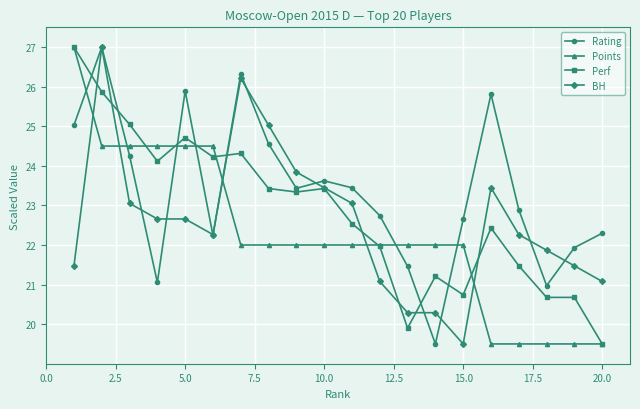

What is the value of the Rating point at the 20th from the left?

22.3